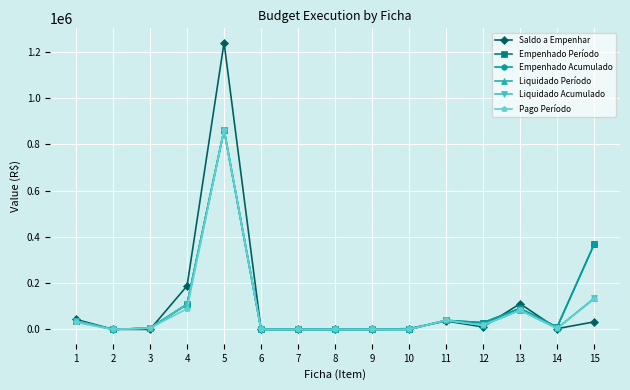

What is the greatest value displayed?

1238816.0